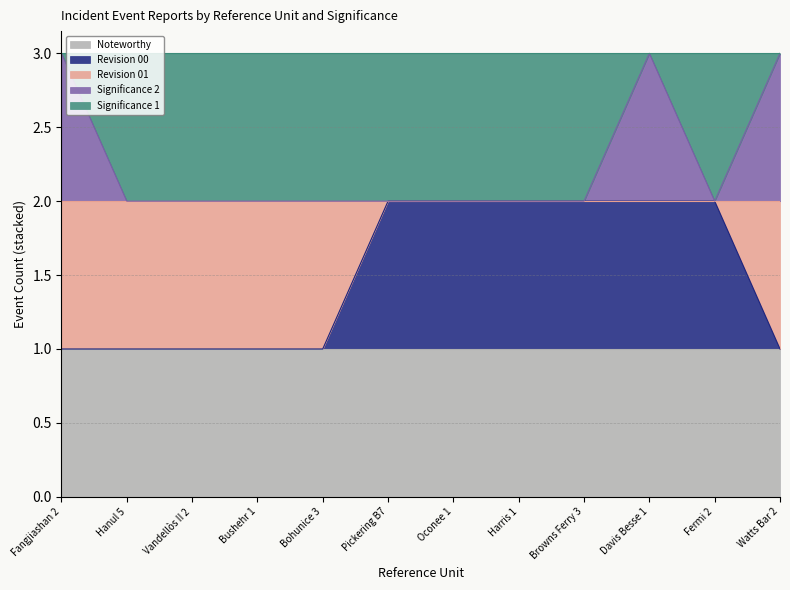

Which has a higher value, Pickering B7 or Bushehr 1?

Pickering B7